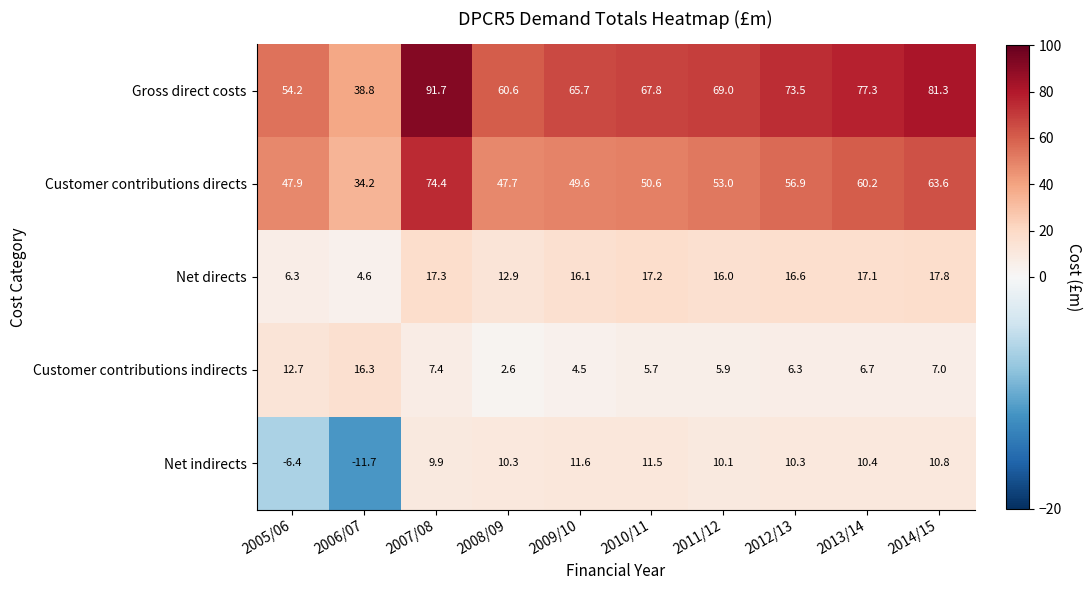

What is the maximum value shown in the chart?

91.7